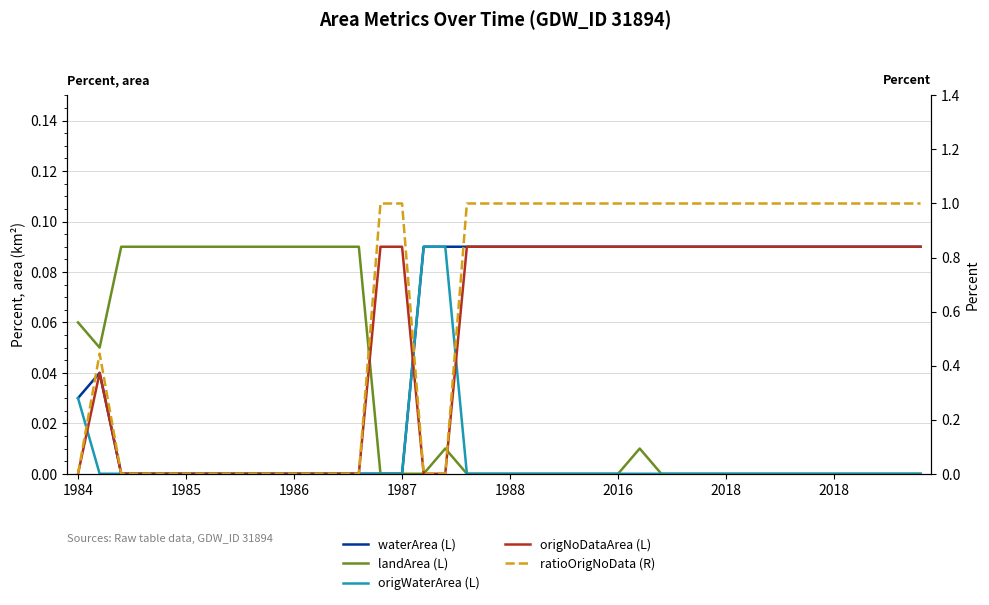

In ratioOrigNoData (R), how many points are higher than both neighbors (excluding endpoints)?

1